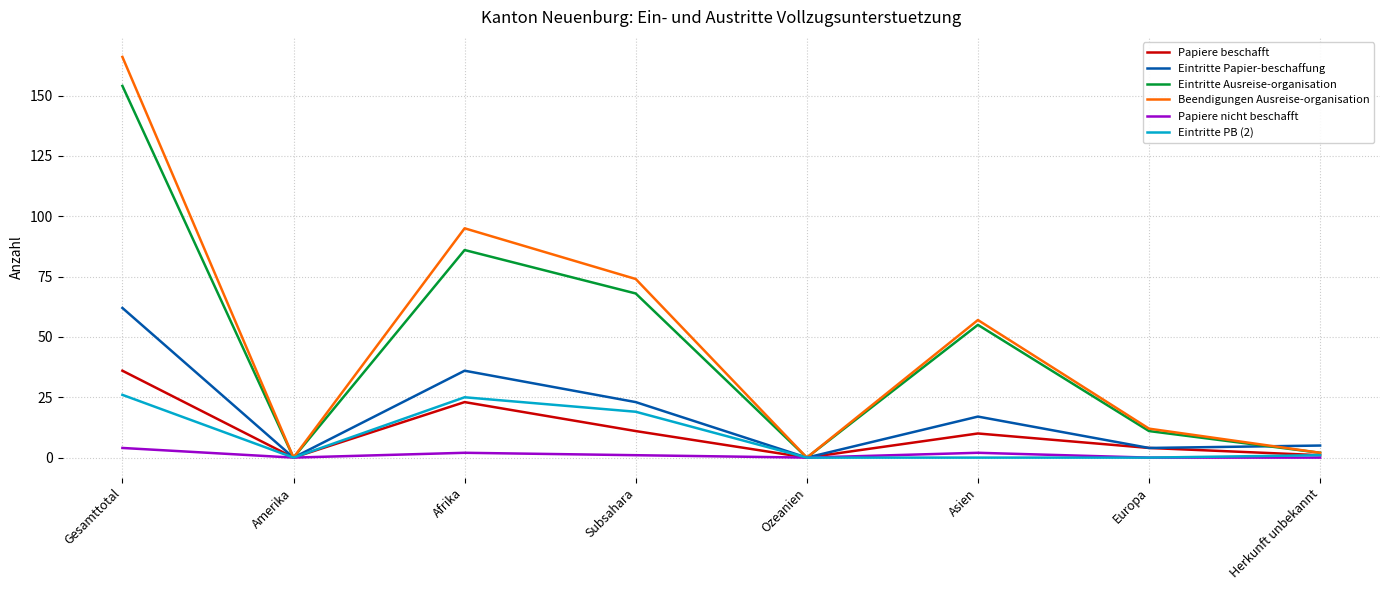

Is it true that Papiere beschafft equals 4 at Europa?

True